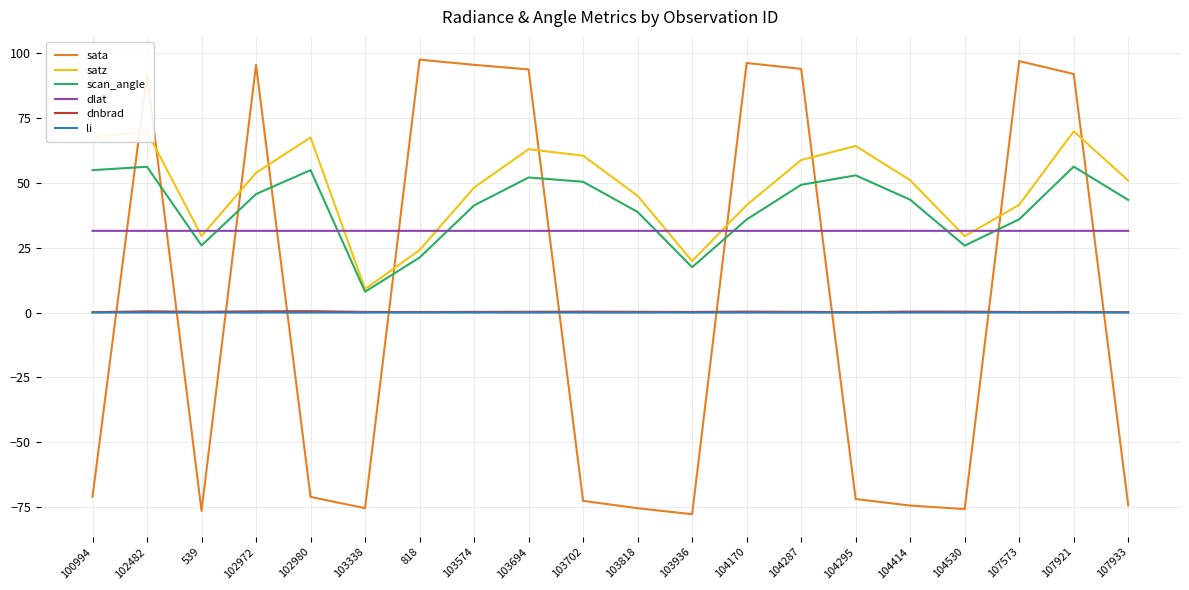

What is the difference between the scan_angle values at 107573 and 104287?

13.3